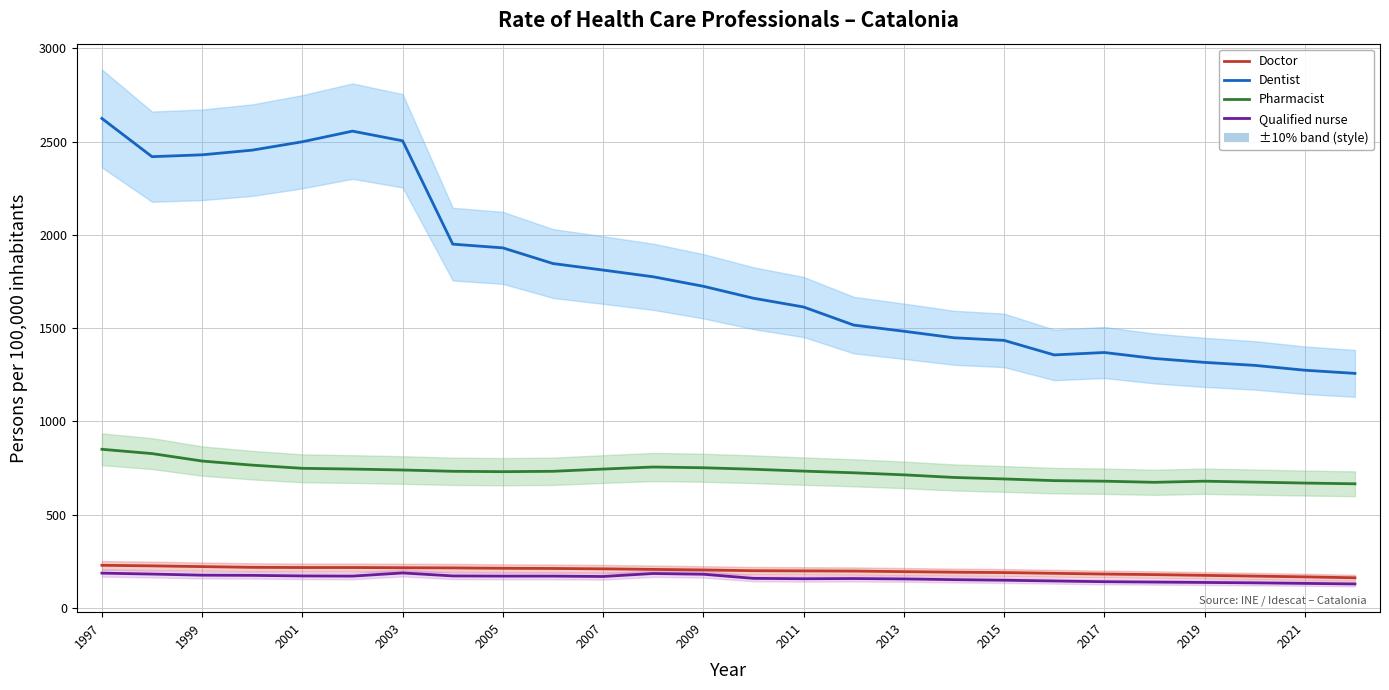

How many series are shown in this chart?

4